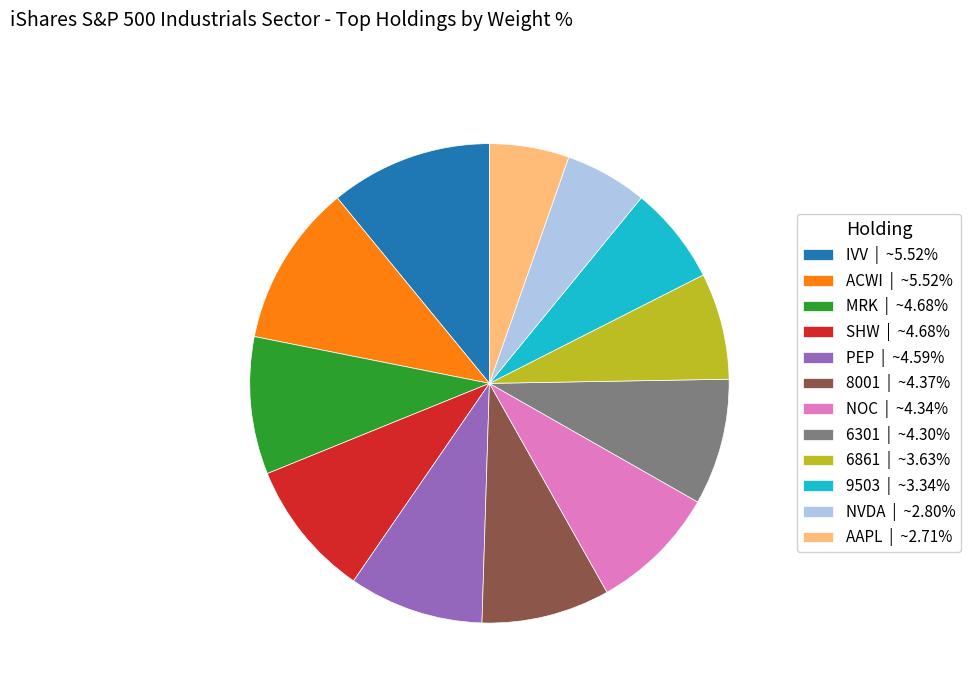

Approximately how many times larger is the value at ACWI | ~5.52% compared to 6861 | ~3.63%?

1.5